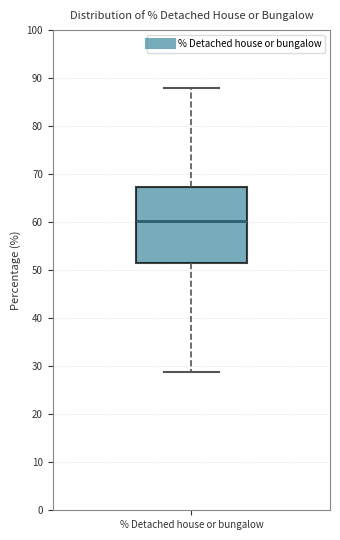

Where does the upper whisker of the box for % Detached house or bungalow end on the y-axis? The values are not printed on the chart, so give them approximately, as read against the axis.

88